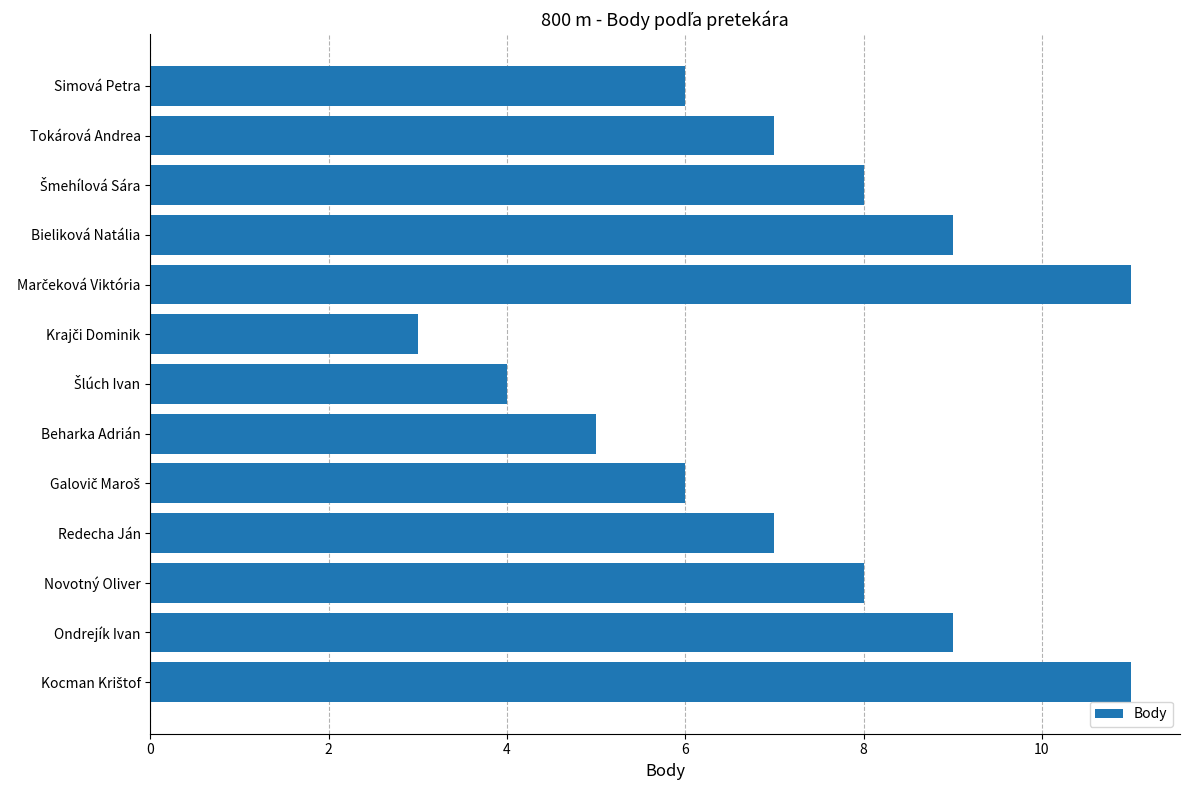

Reading top to bottom, transcribe all the data shown in this chart.

6	7	8	9	11	3	4	5	6	7	8	9	11